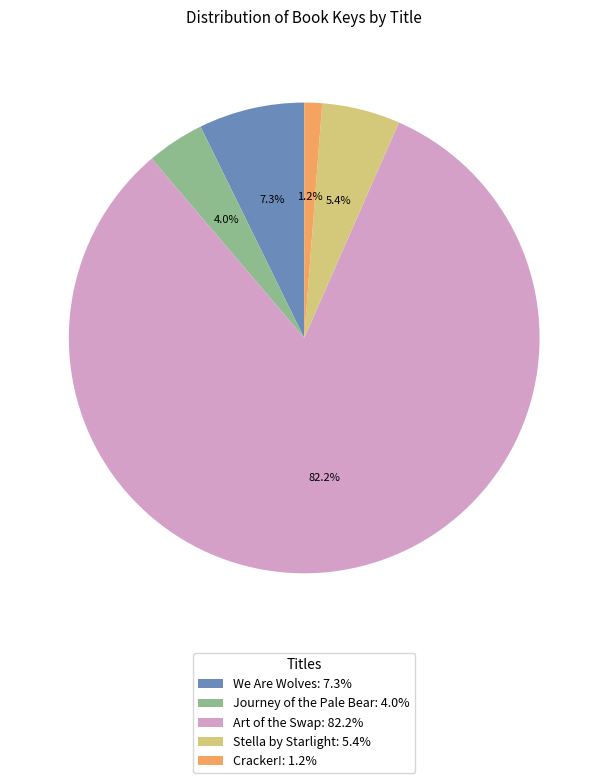

Approximately how many times larger is the value at Stella by Starlight: 5.4% compared to Journey of the Pale Bear: 4.0%?

1.4